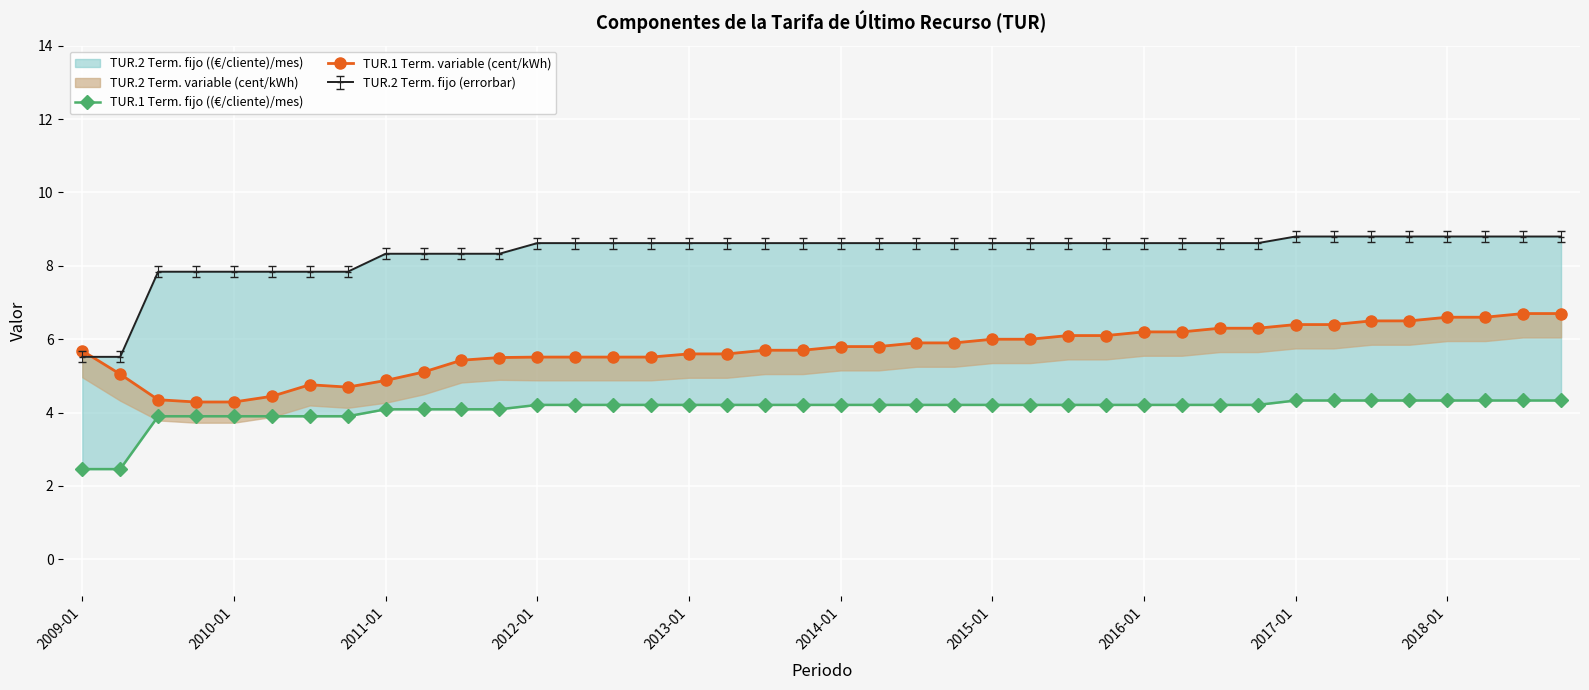

What is the difference between the TUR.1 Term. fijo ((€/cliente)/mes) values at 32 and 26?

0.1